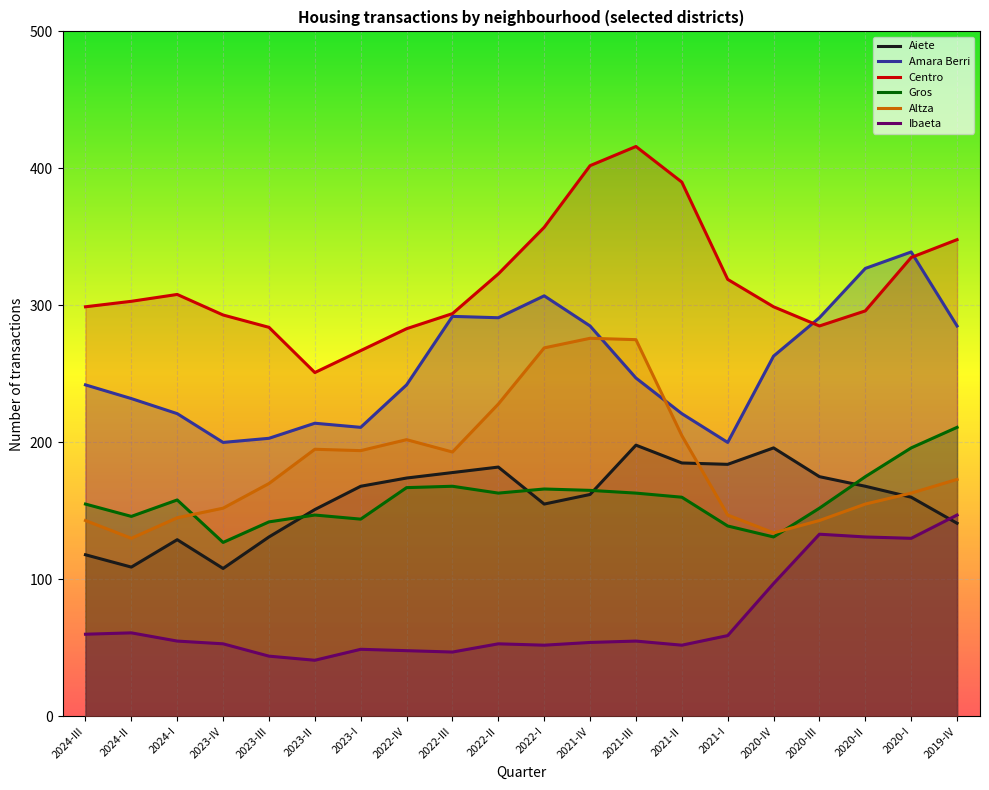

The Centro series shows 293 at 2023-IV. True or false?

True